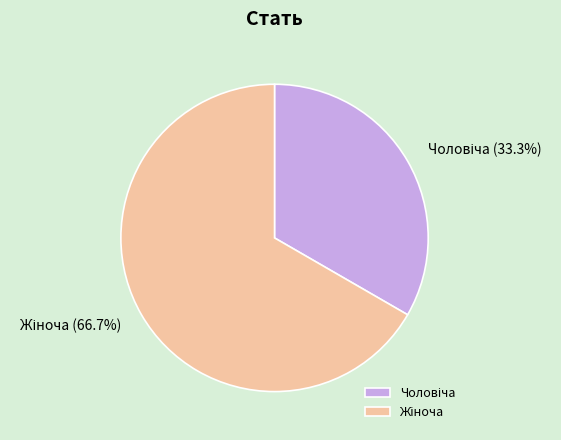

Do Чоловіча and Жіноча together represent more than half of the pie?

Yes